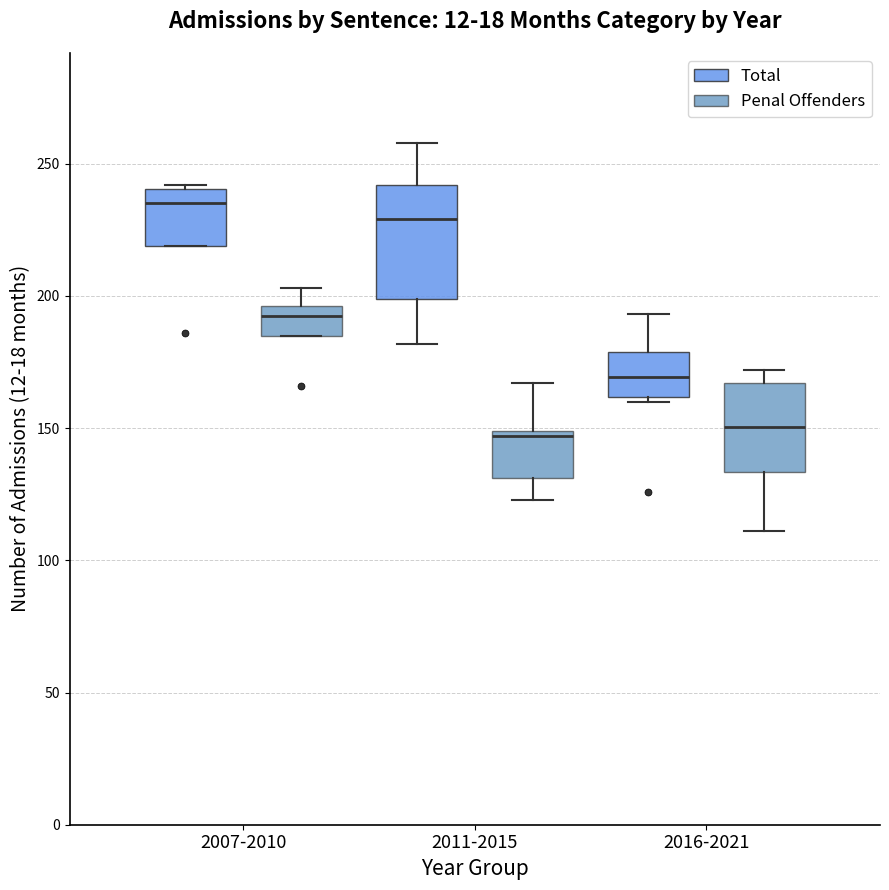

Reading left to right, transcribe this box plot: for each box, give where its median line is, the range the box spans, and where its two whiskers end, as read against the y-axis. The values are not printed on the chart, so give them approximately, as read against the axis.

2007-2010 (Total): median 235, box 220 to 240, whiskers 220 to 240
2007-2010 (Penal Offenders): median 195 (just below the box's upper edge), box 185 to 195, whiskers 185 to 205
2011-2015 (Total): median 230, box 200 to 240, whiskers 180 to 260
2011-2015 (Penal Offenders): median 145, box 130 to 150, whiskers 125 to 165
2016-2021 (Total): median 170, box 160 to 180, whiskers 160 (just below the box's lower edge) to 195
2016-2021 (Penal Offenders): median 150, box 135 to 165, whiskers 110 to 170